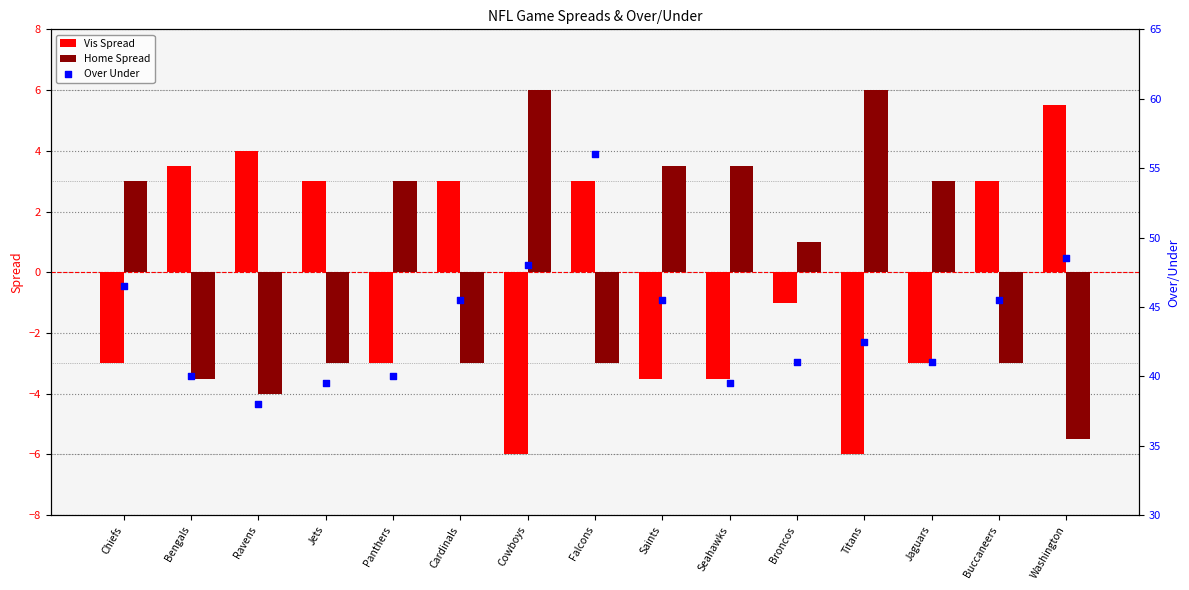

Which series contains the highest Y value?

Over Under